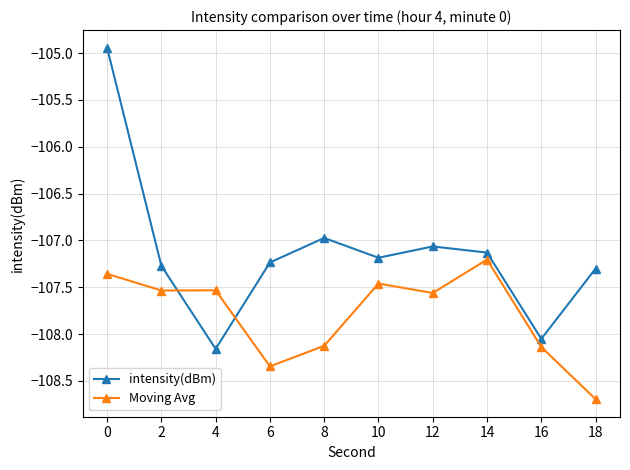

Read the intensity(dBm) value at 18.

-107.3